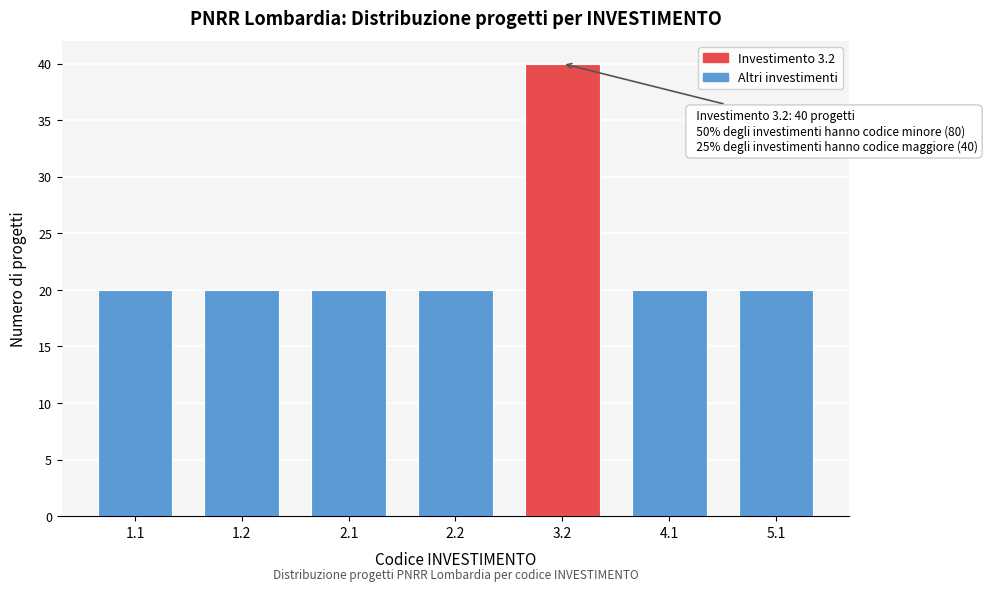

Reading left to right, what are all the values shown in this chart?

1.1=20	1.2=20	2.1=20	2.2=20	3.2=40	4.1=20	5.1=20